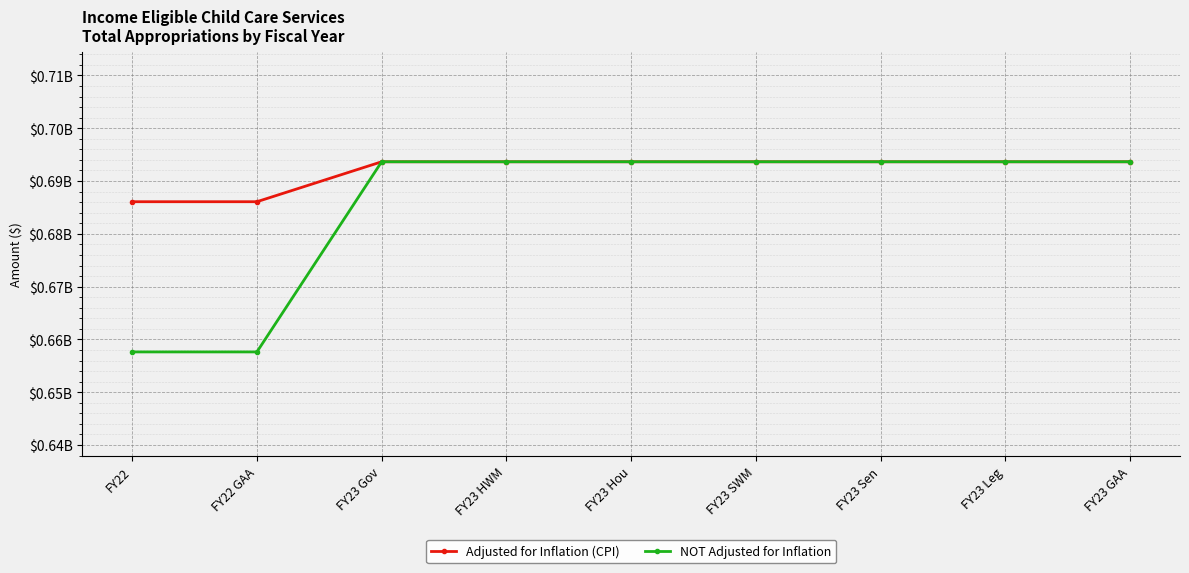

Reading right to left, list all the values displayed in this chart.

Adjusted for Inflation (CPI): 693650367	693650367	693650367	693650367	693650367	693650367	693650367	686082365	686082365
NOT Adjusted for Inflation: 693650367	693650367	693650367	693650367	693650367	693650367	693650367	657631793	657631793